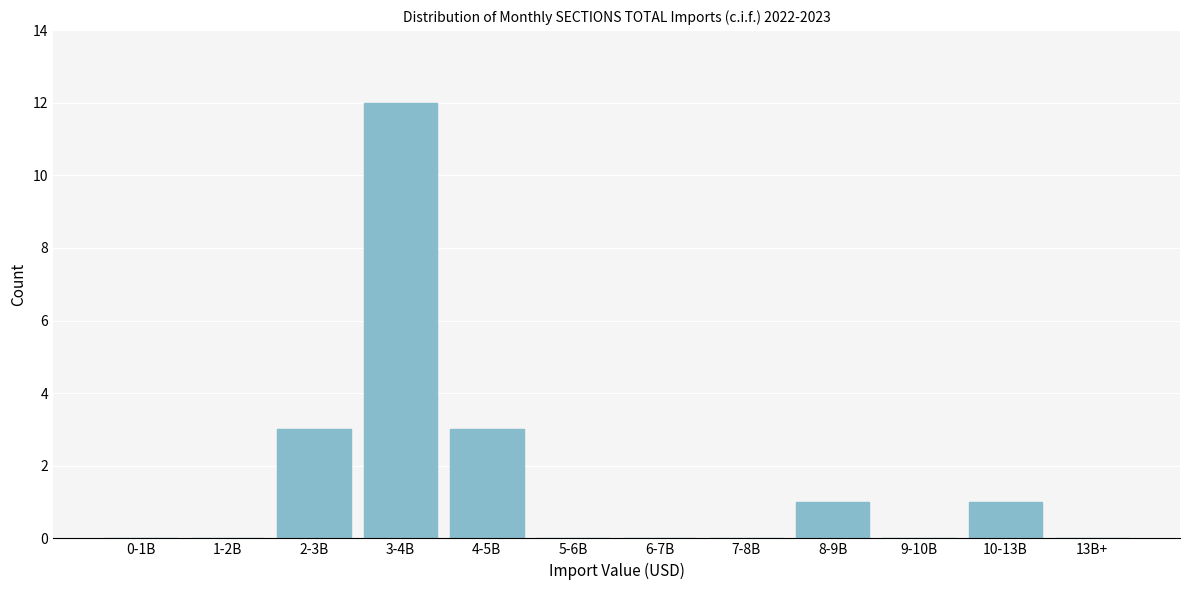

Reading left to right, extract all data points from this chart.

0-1B=0	1-2B=0	2-3B=3	3-4B=12	4-5B=3	5-6B=0	6-7B=0	7-8B=0	8-9B=1	9-10B=0	10-13B=1	13B+=0